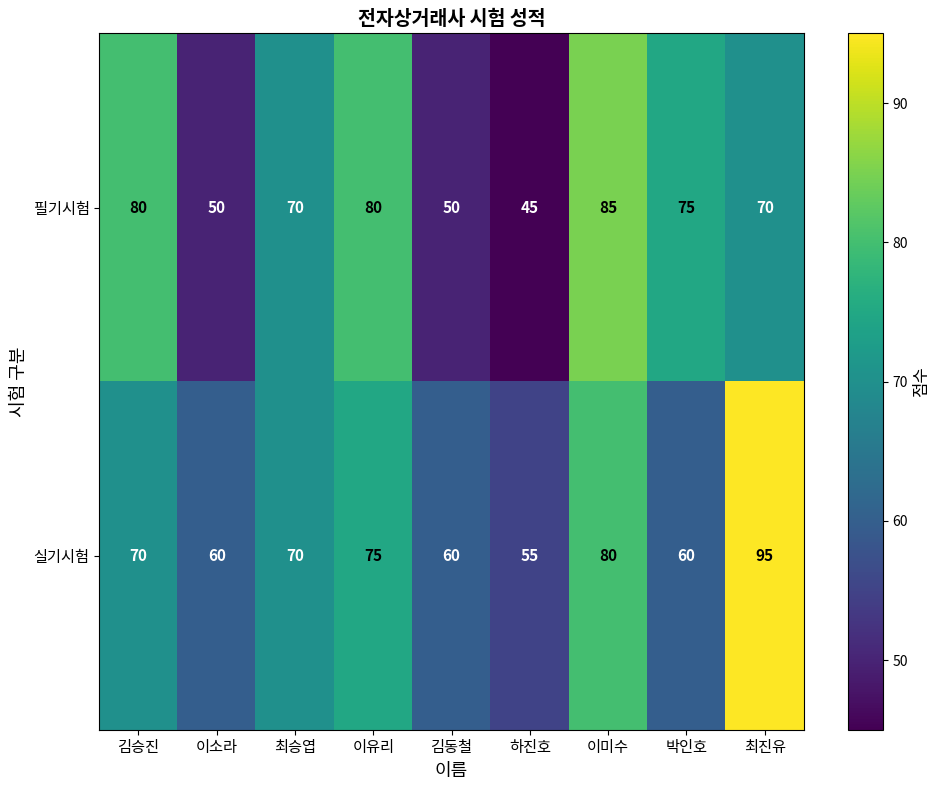

At how many categories does at least one series exceed 45?

9